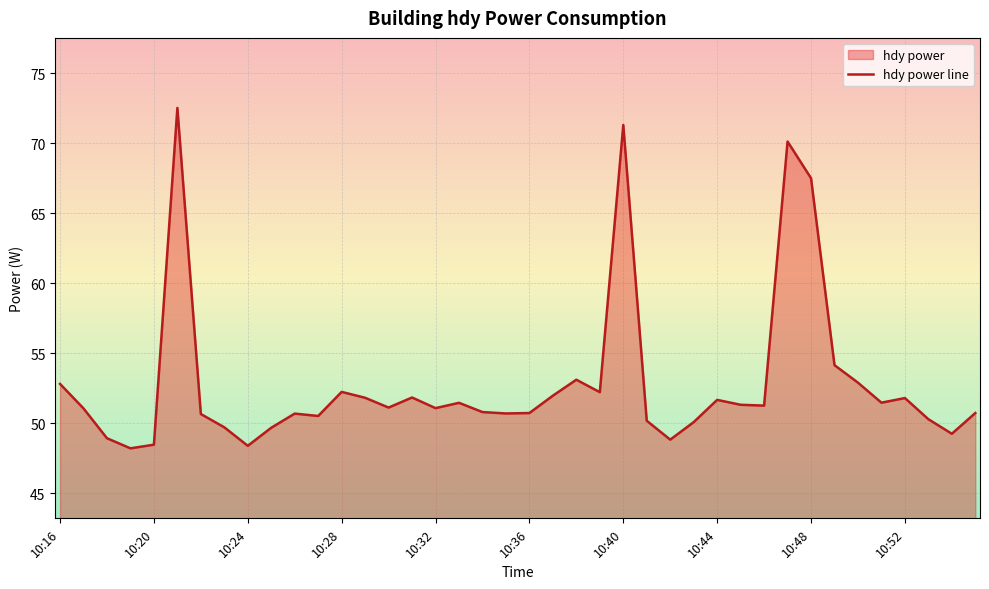

How many points are lower than both their immediate neighbors (excluding endpoints)?

11